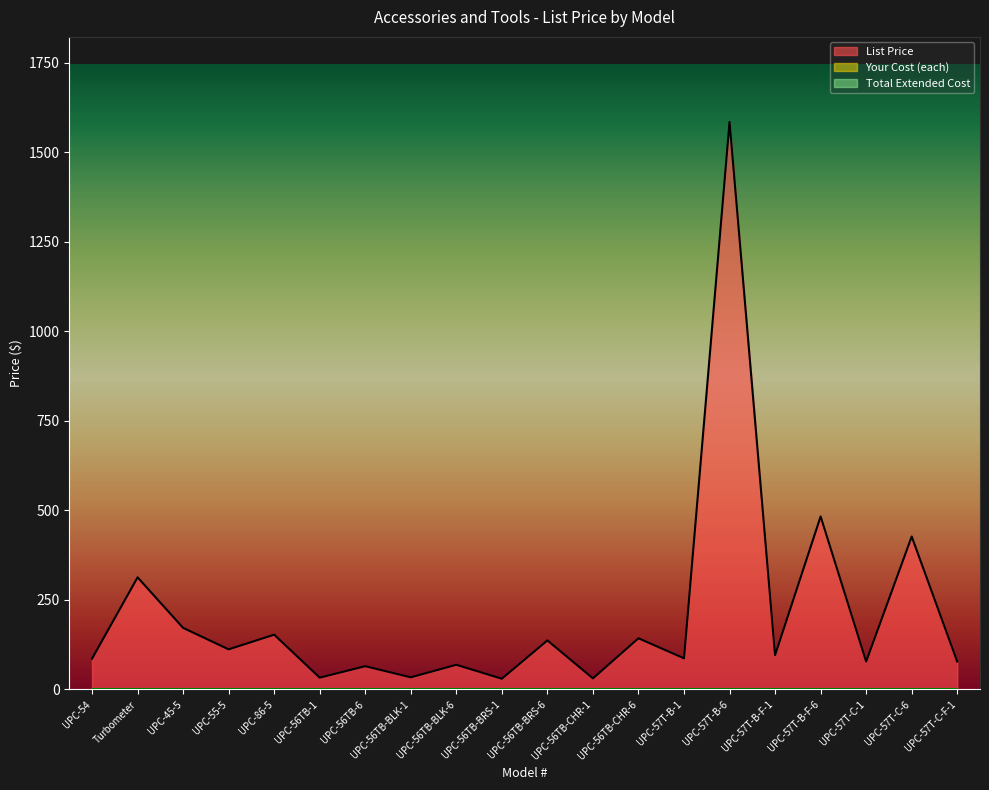

At UPC-57T-B-F-6, list the series in order from smallest to largest.

Your Cost (each), Total Extended Cost, List Price